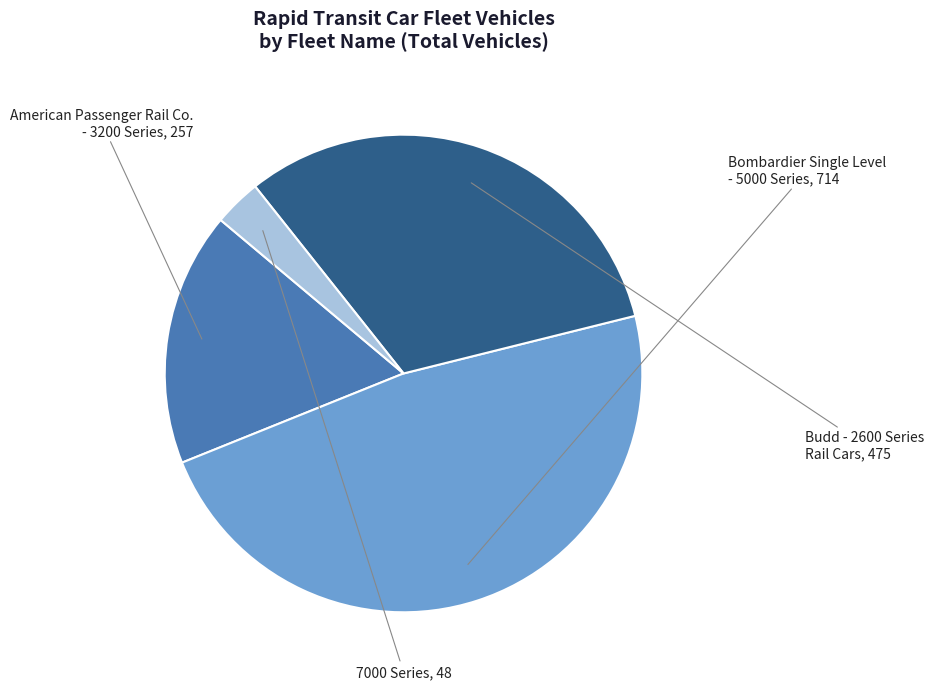

Rank the categories by value from lowest to highest.

7000 Series, American Passenger Rail Co.
- 3200 Series, Budd - 2600 Series
Rail Cars, Bombardier Single Level
- 5000 Series